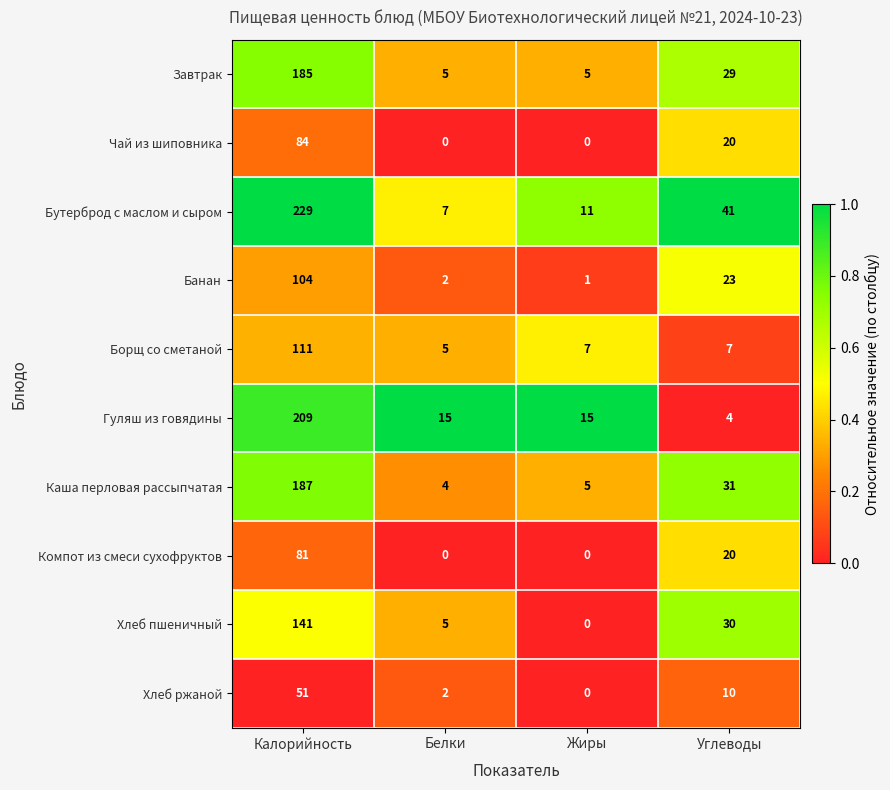

Which series has the widest spread of values?

Бутерброд с маслом и сыром